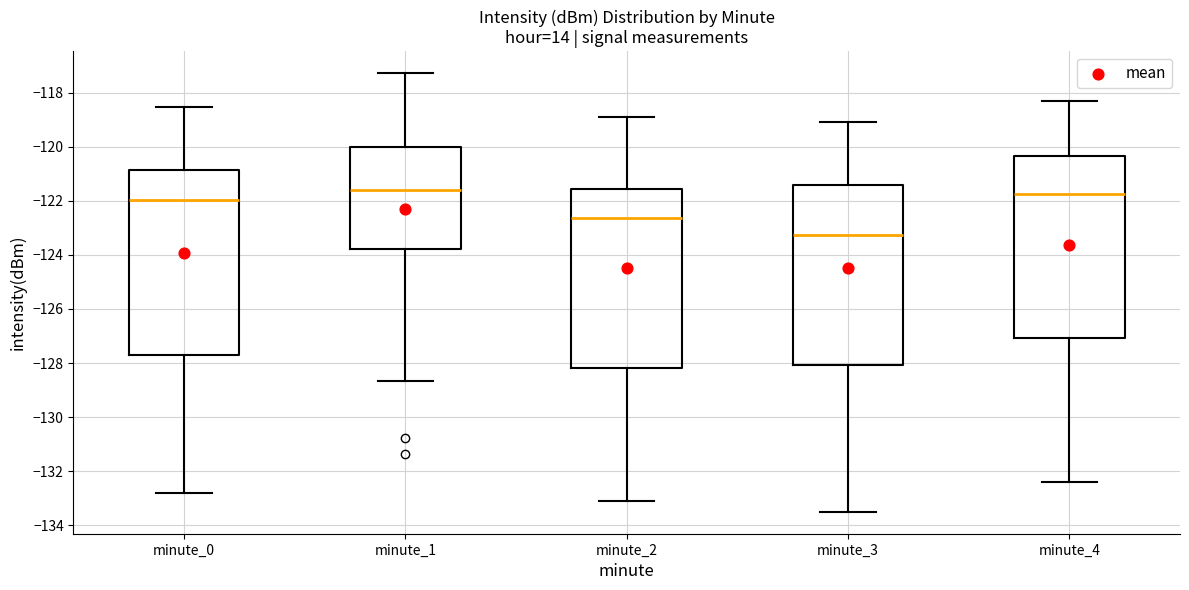

Where is the lower edge of the box for minute_4 on the y-axis? The values are not printed on the chart, so give them approximately, as read against the axis.

-127.0